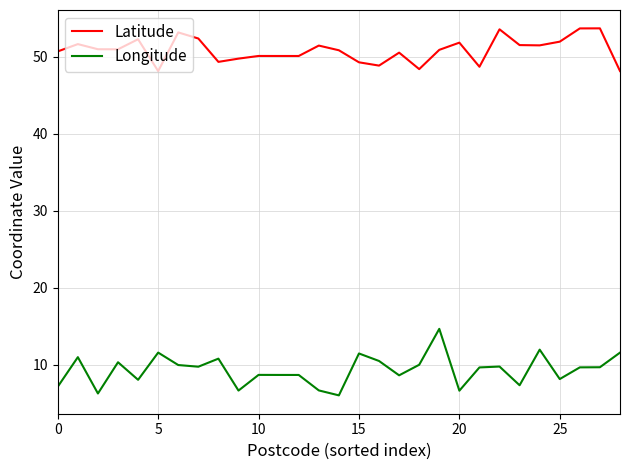

What is the maximum value shown in the chart?

53.7